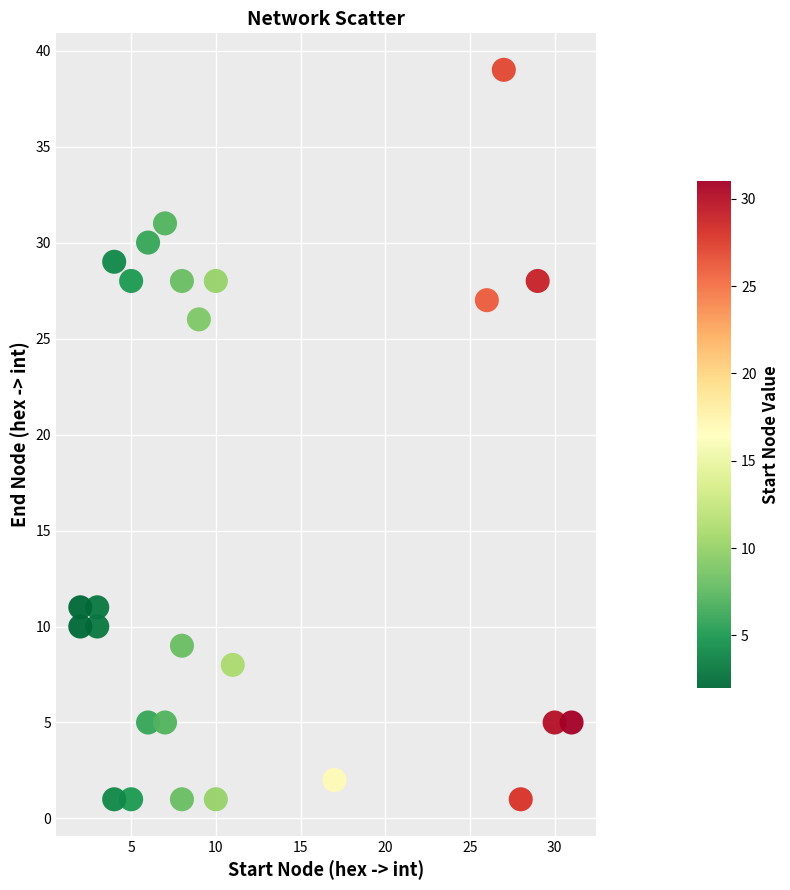

What is the range of X values (max minus min)?

29